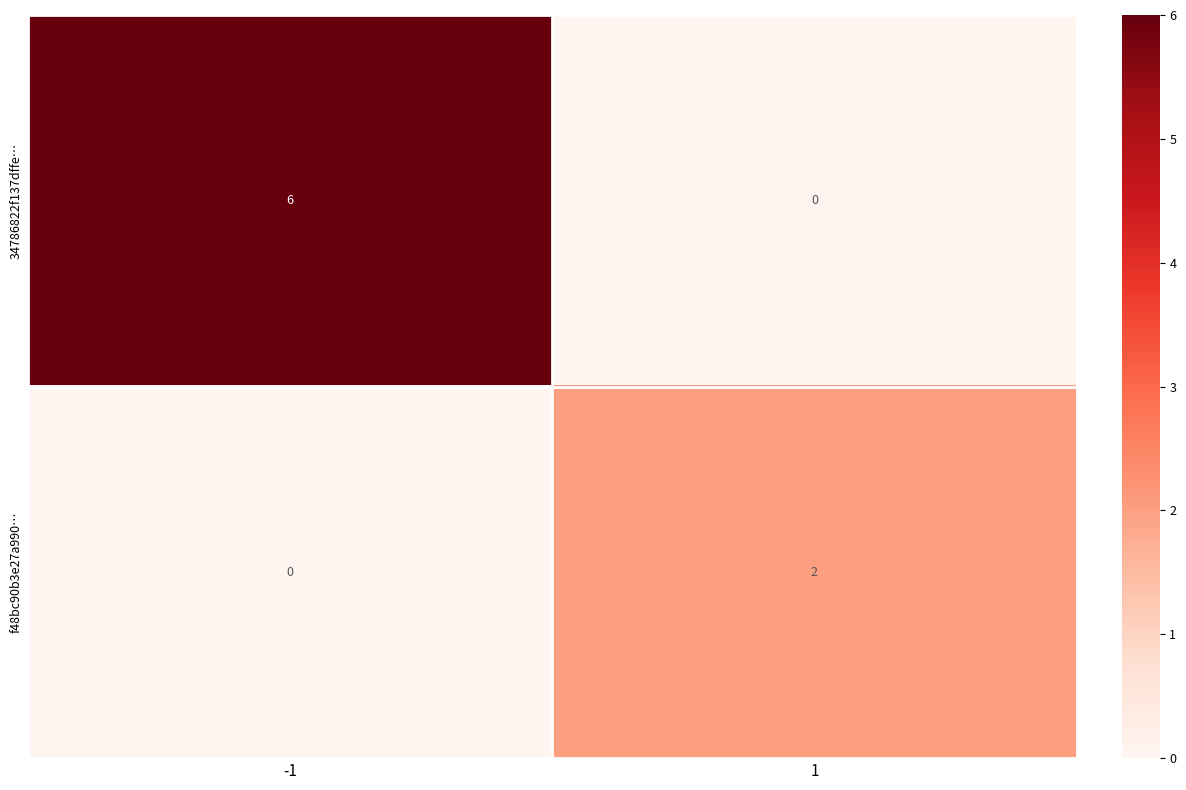

At how many categories does at least one series exceed 3?

1